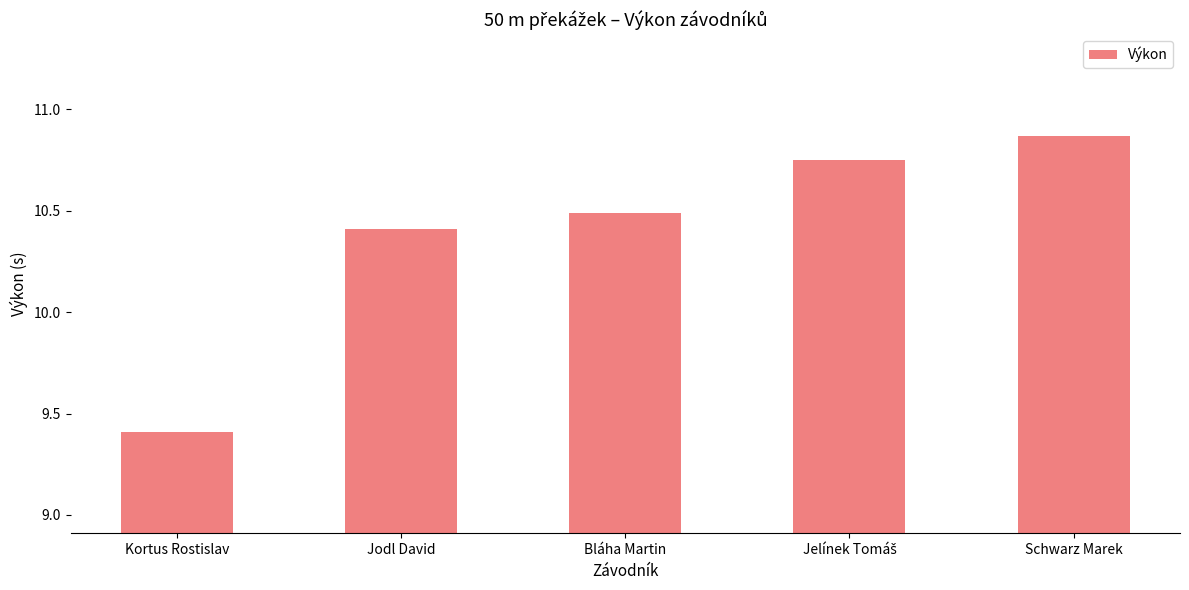

What is the average value?

10.4